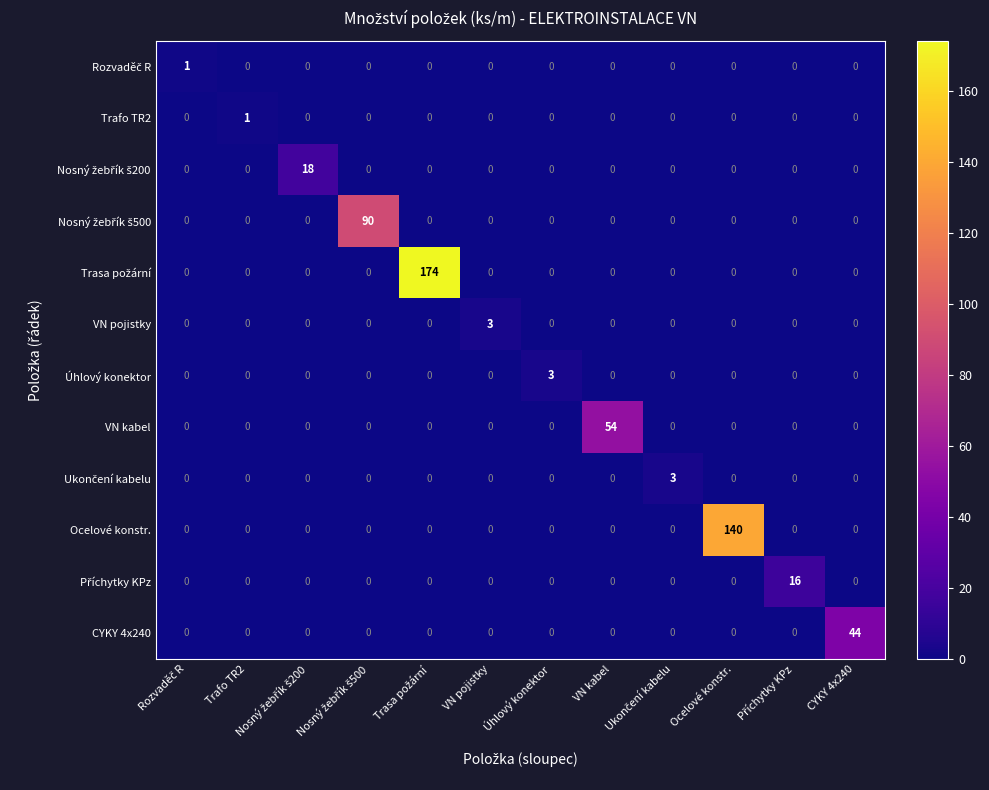

What is the maximum value shown in the chart?

174